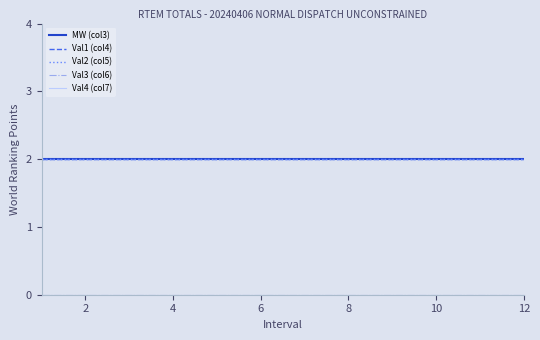

Does the chart have visible grid lines?

No